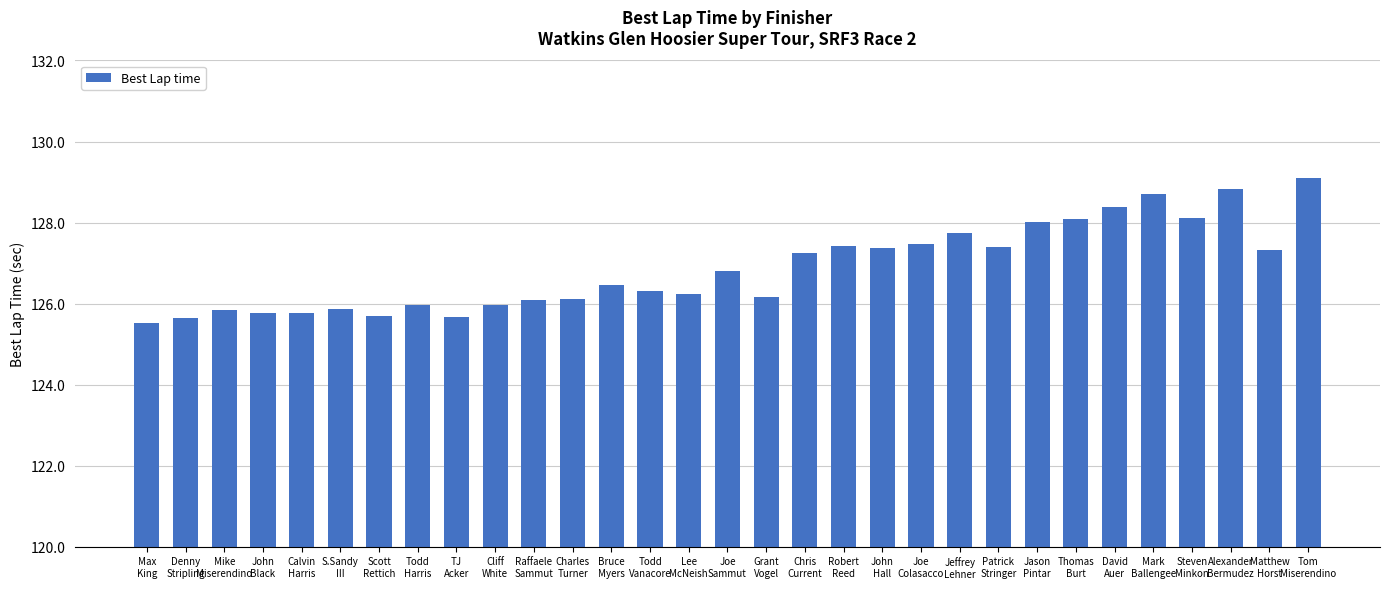

What is the smallest value displayed?

125.5